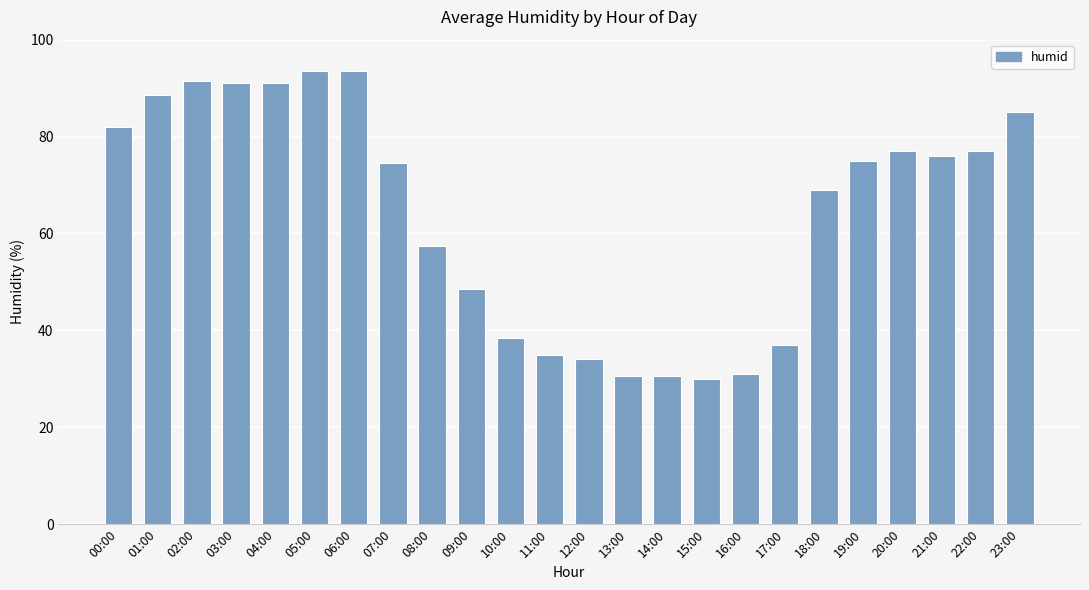

What is the smallest value displayed?

30.0